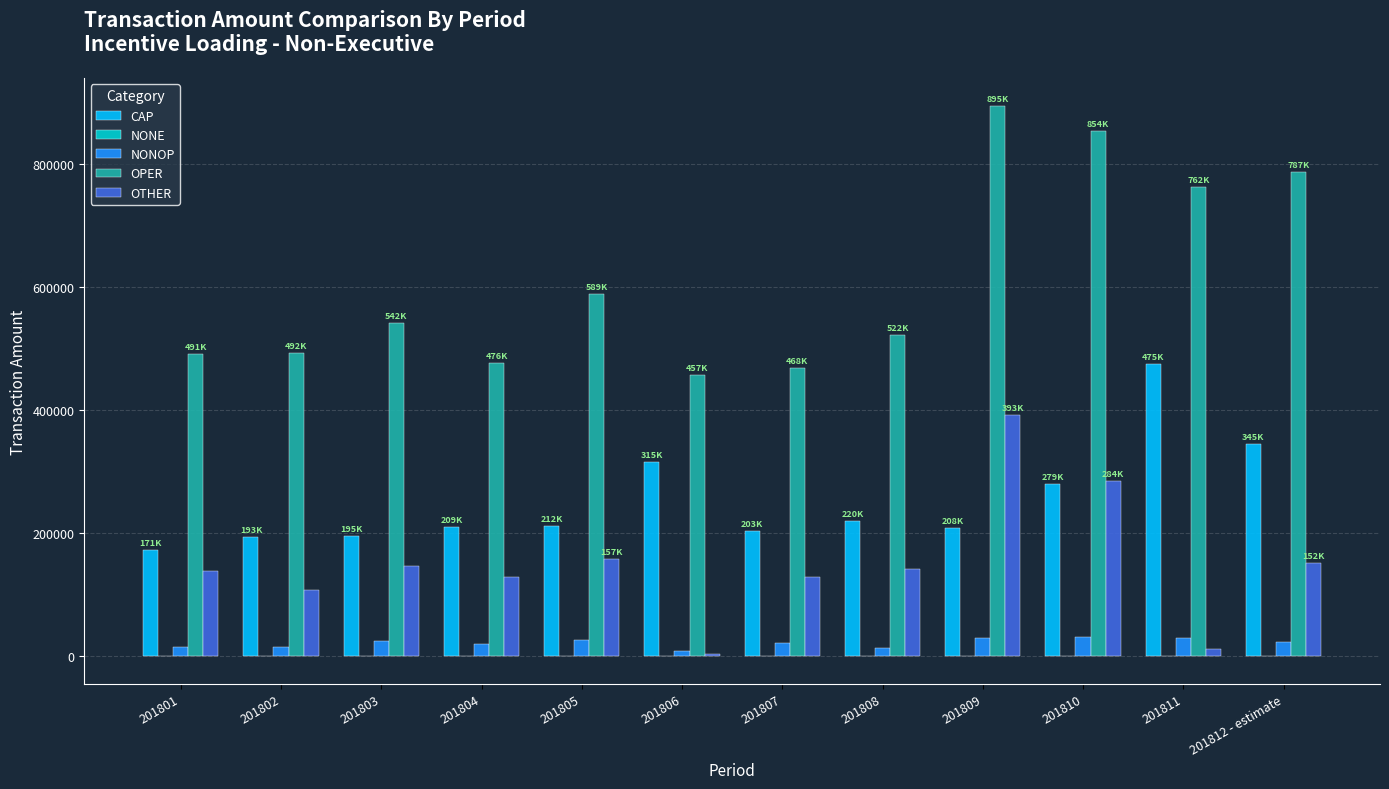

What is the difference between the CAP values at 201806 and 201808?

95280.4